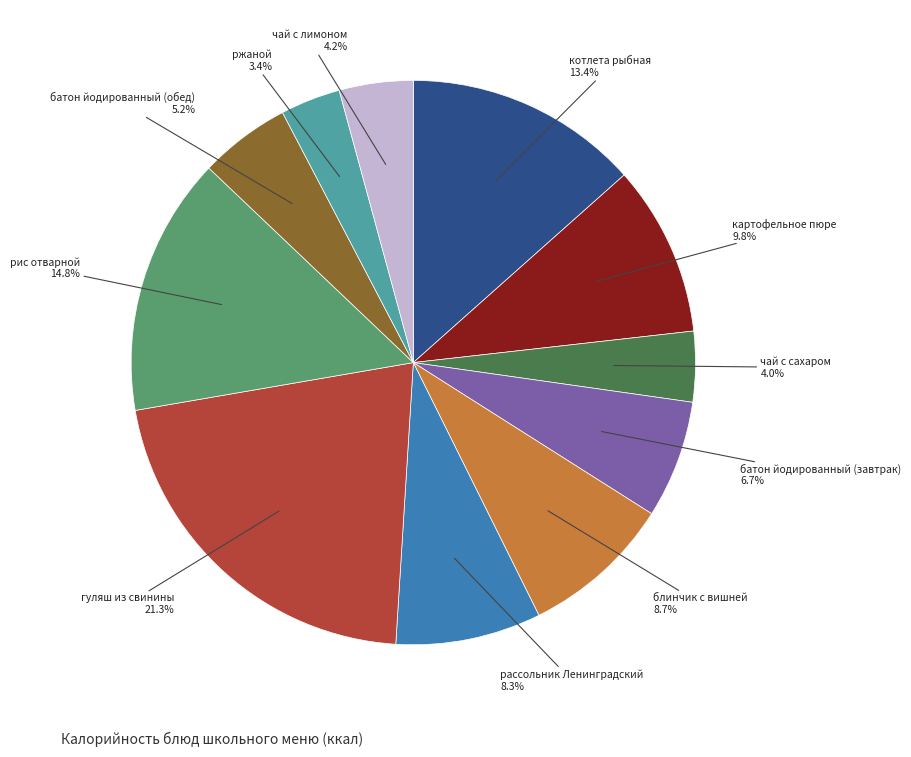

Is there a majority slice in this chart?

No